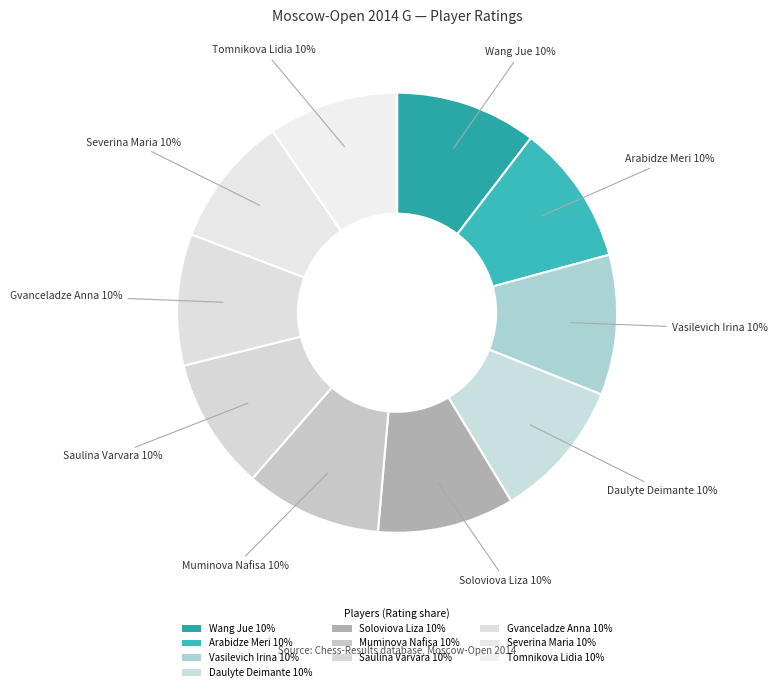

What percentage is the Arabidze Meri slice, to the nearest percent?

10%